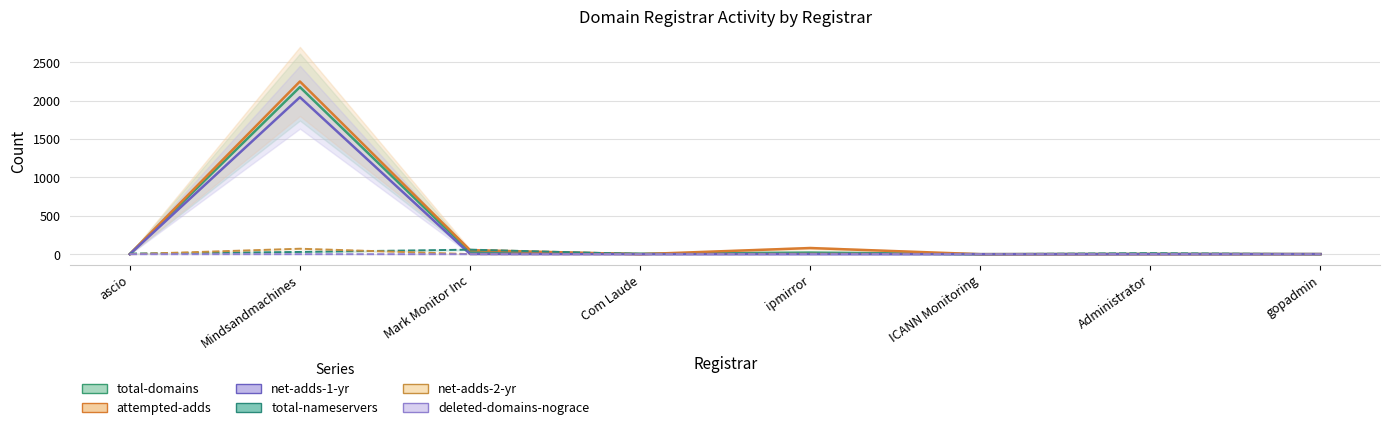

Reading right to left, transcribe all the data shown in this chart.

total-domains: 1	3	0	21	6	31	2178	2
attempted-adds: 1	2	0	80	0	53	2251	1
net-adds-1-yr: 1	0	0	1	0	3	2046	0
total-nameservers: 0	13	0	5	3	59	29	8
net-adds-2-yr: 0	0	0	5	0	1	71	0
deleted-domains-nograce: 0	1	0	1	0	0	0	0